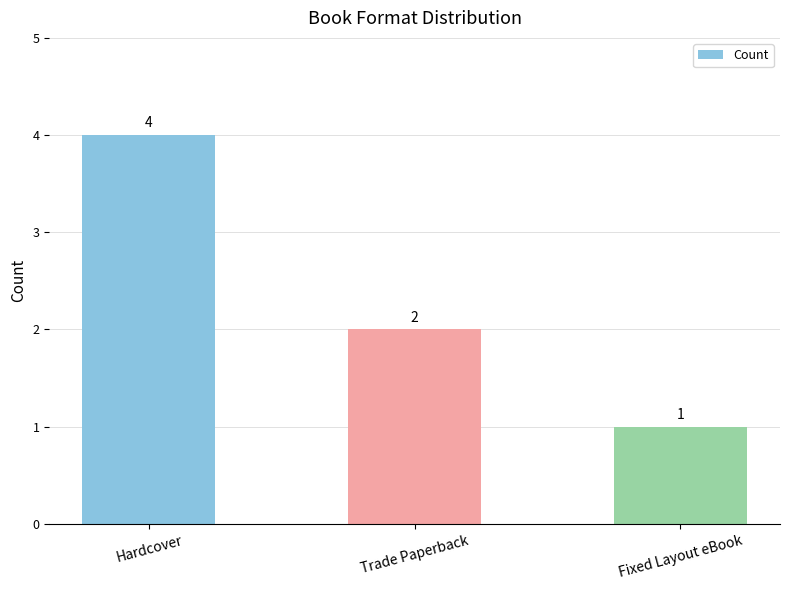

What is the label of the 3rd bar from the left?

Fixed Layout eBook